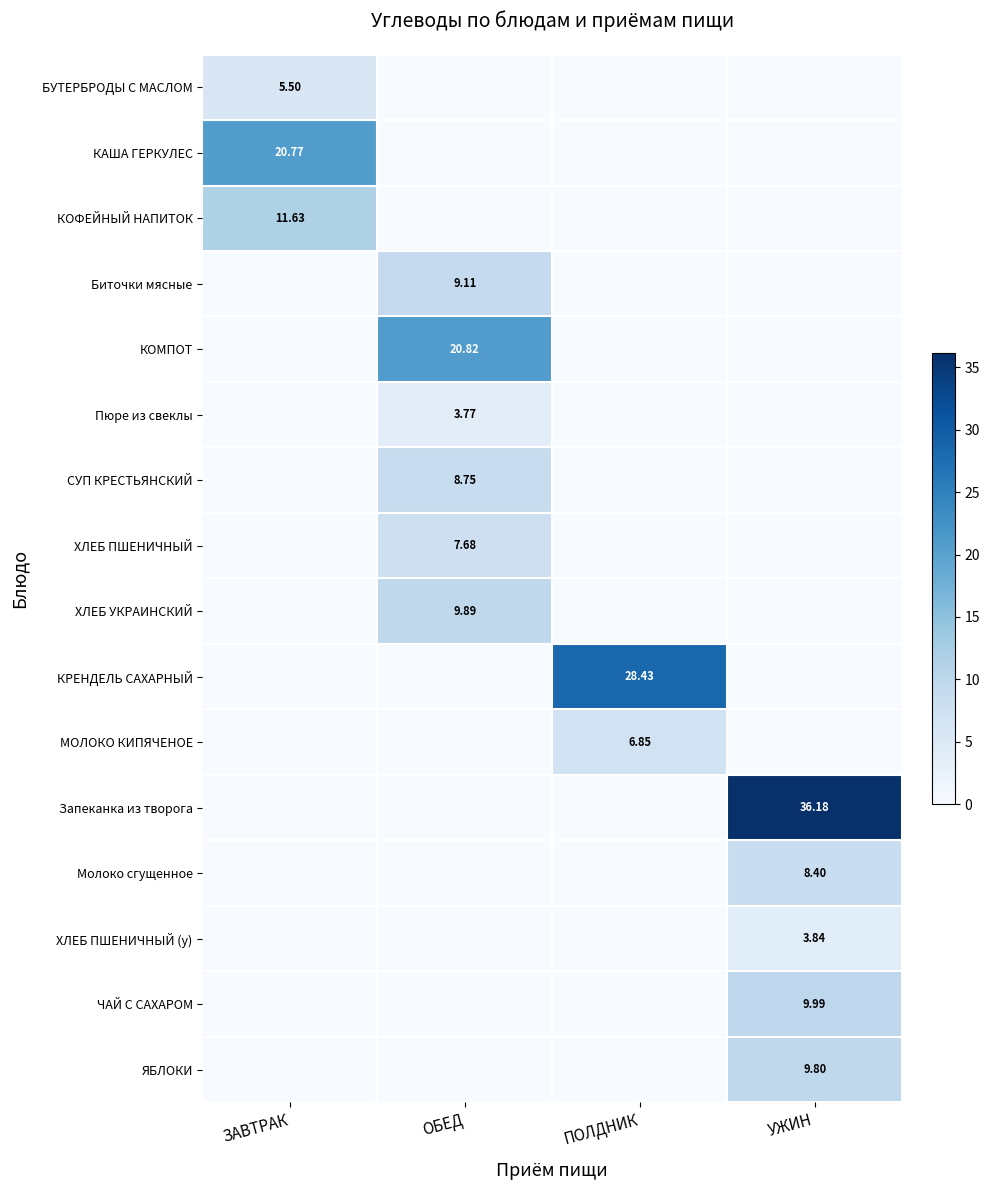

Rank the series at ЗАВТРАК from highest to lowest value.

КАША ГЕРКУЛЕС, КОФЕЙНЫЙ НАПИТОК, БУТЕРБРОДЫ С МАСЛОМ, Биточки мясные, КОМПОТ, Пюре из свеклы, СУП КРЕСТЬЯНСКИЙ, ХЛЕБ ПШЕНИЧНЫЙ, ХЛЕБ УКРАИНСКИЙ, КРЕНДЕЛЬ САХАРНЫЙ, МОЛОКО КИПЯЧЕНОЕ, Запеканка из творога, Молоко сгущенное, ХЛЕБ ПШЕНИЧНЫЙ (у), ЧАЙ С САХАРОМ, ЯБЛОКИ